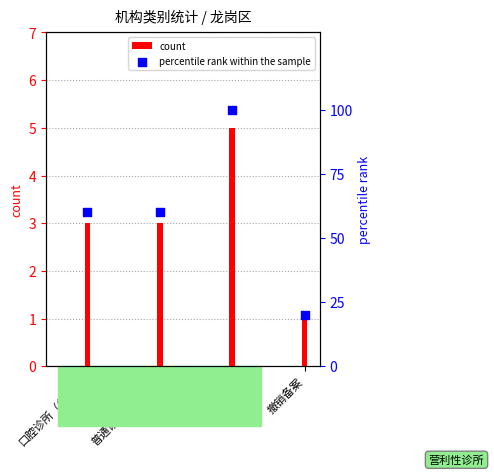

At how many categories does at least one series exceed 94?

1